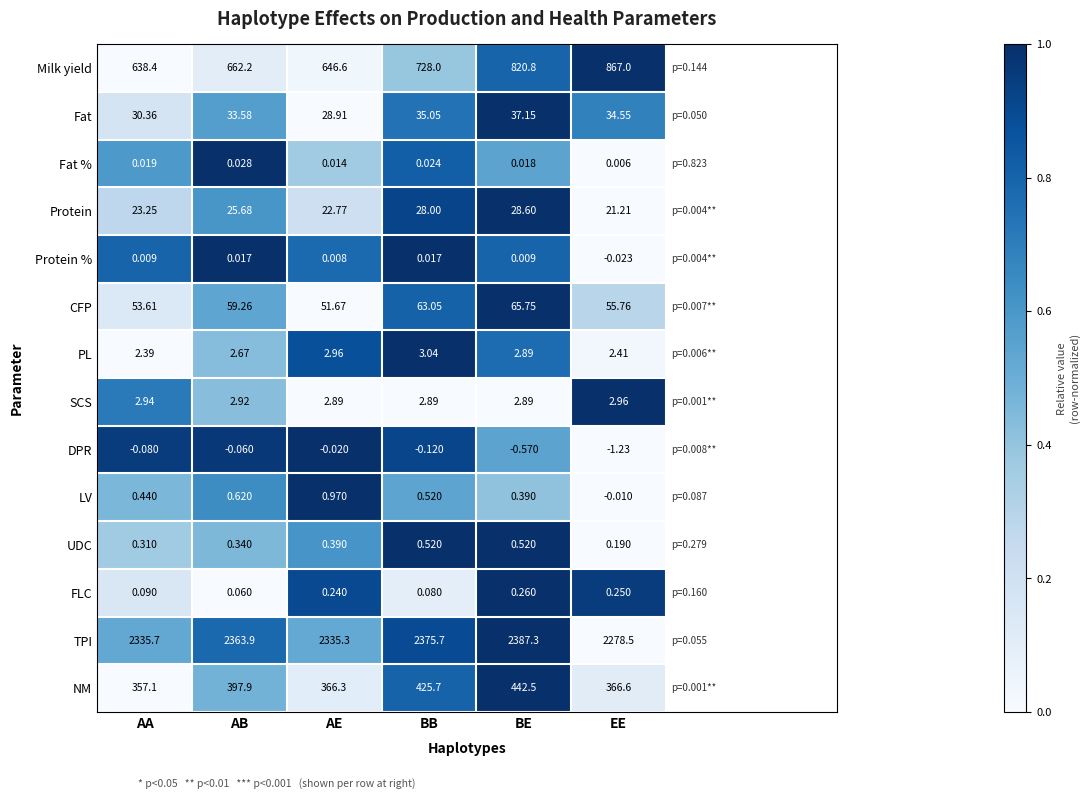

Which series changed the most between AB and BE?

Milk yield